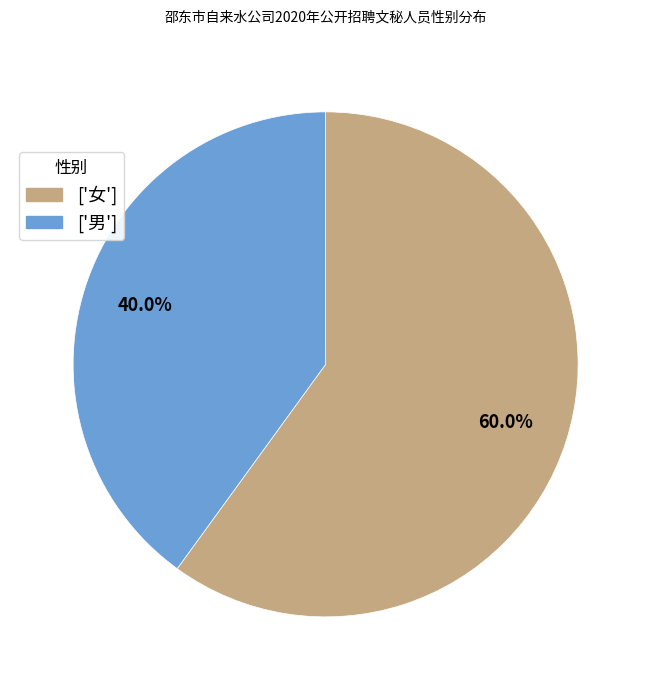

Does any single category account for the majority?

Yes